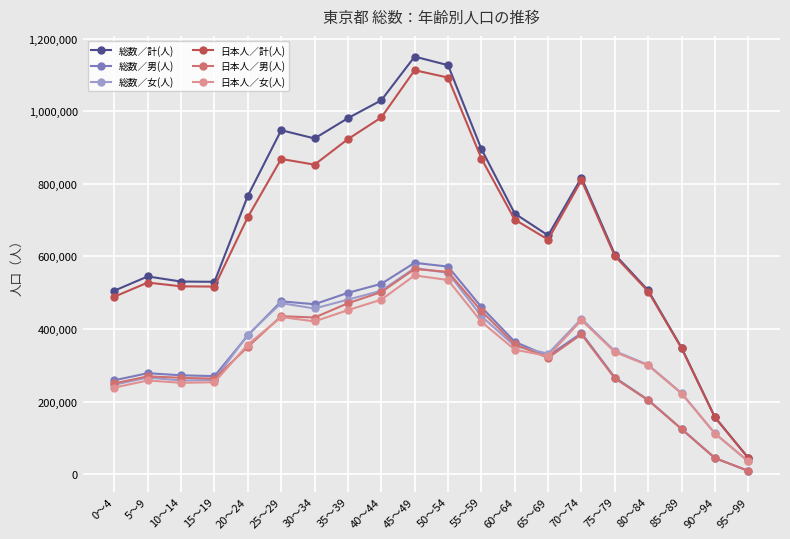

What is the approximate value of 日本人／計(人) at 75～79, to the nearest 100?

600900